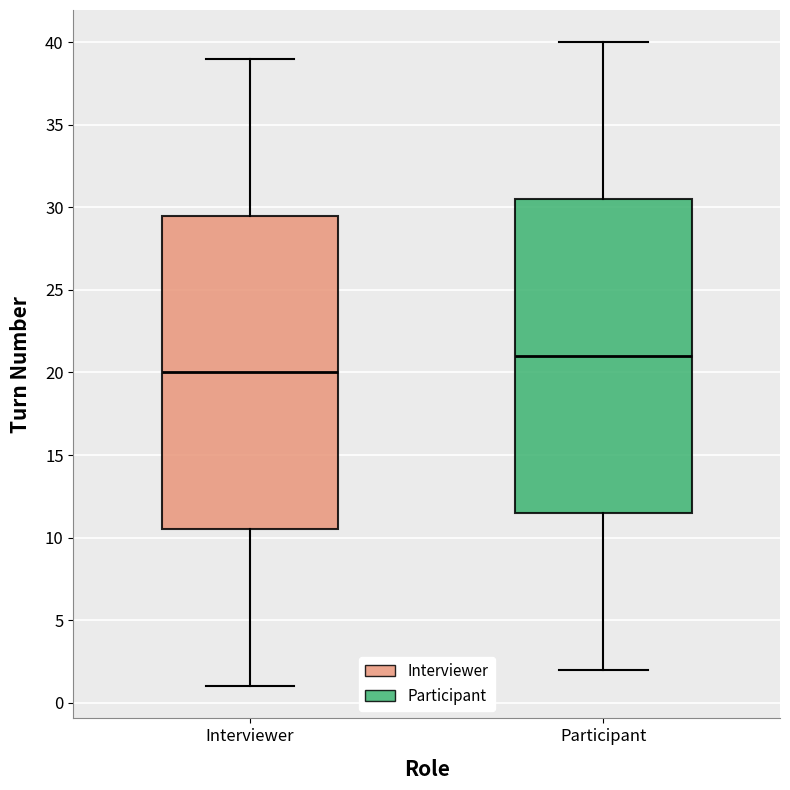

Which box's median line is the highest?

Participant